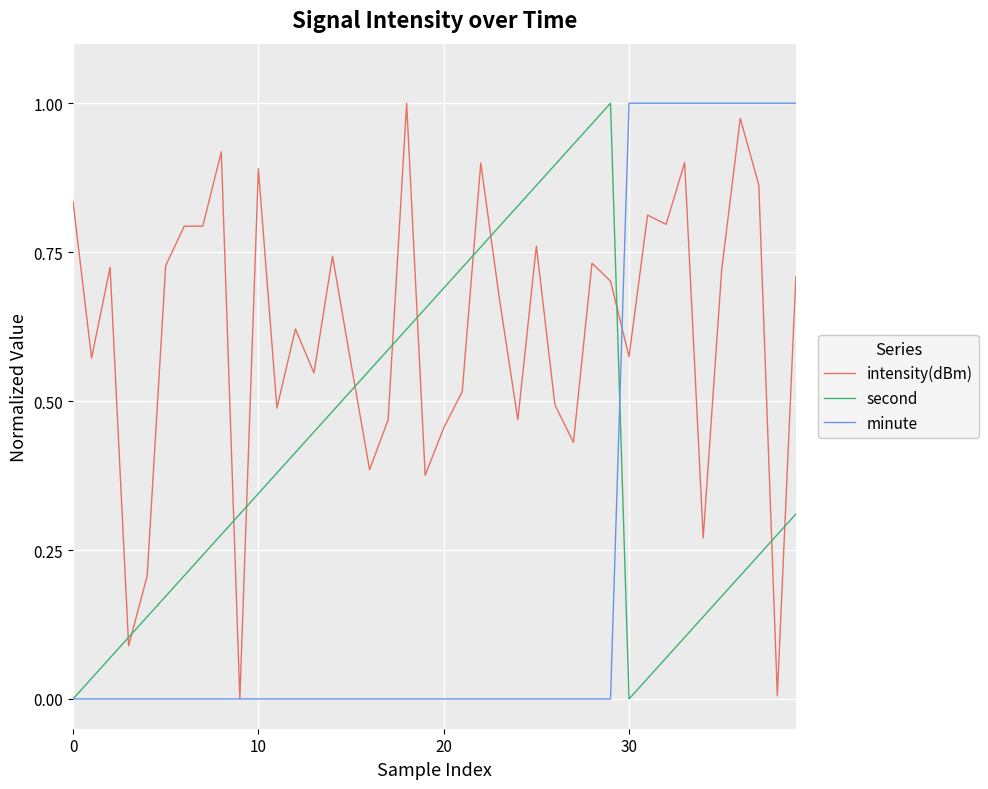

What is the sum of all intensity(dBm) values?

24.5